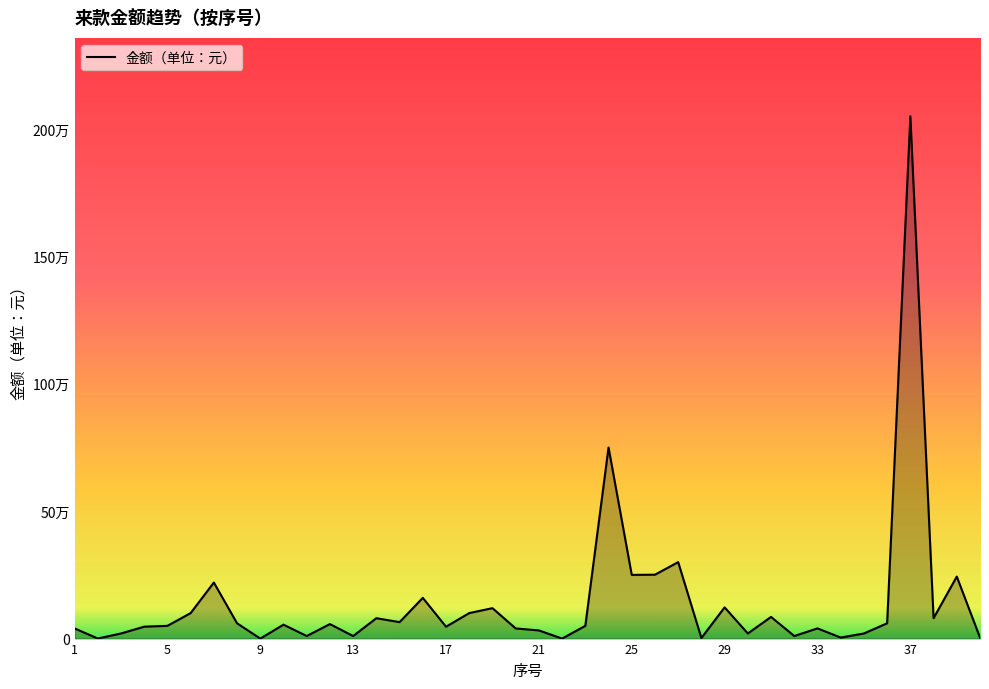

What is the value of the 11th point from the left?

10000.0